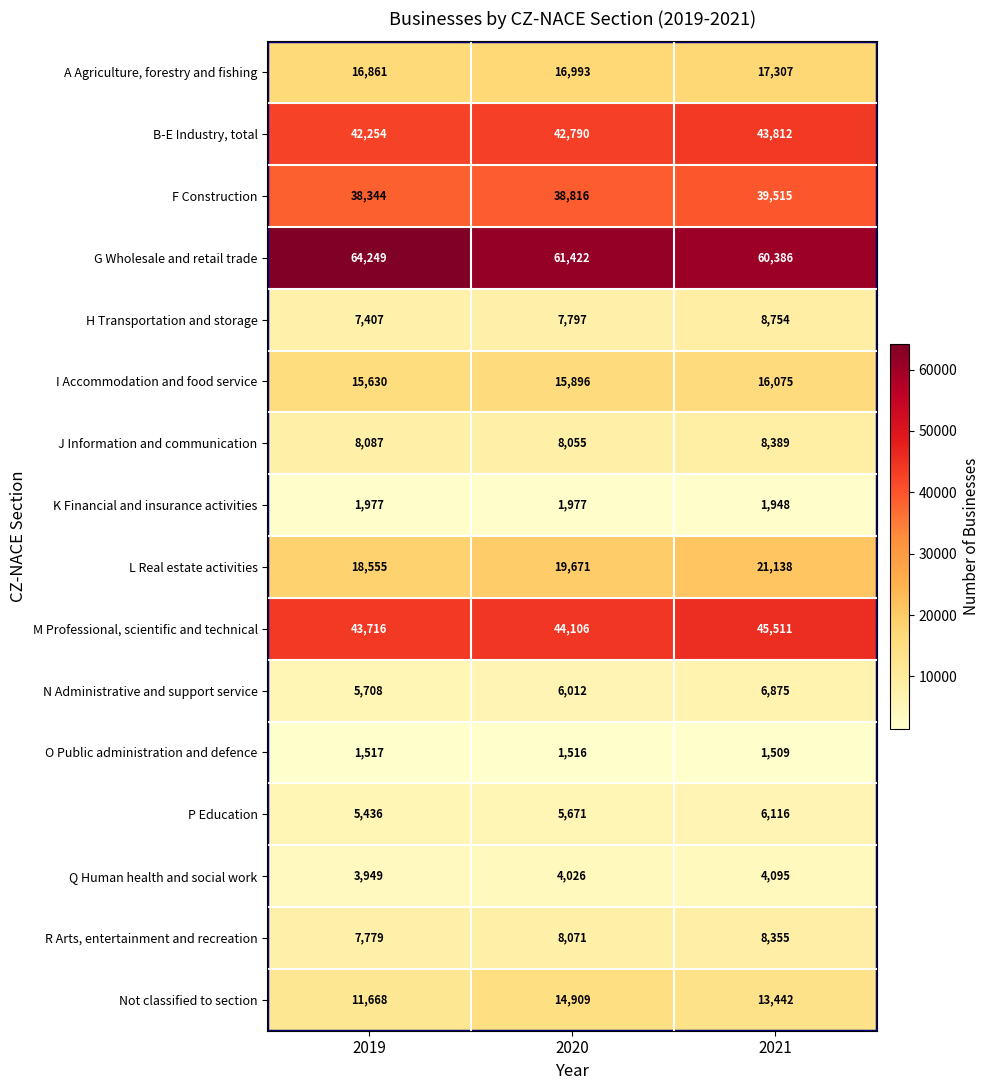

The value of R Arts, entertainment and recreation at 2020 is 8071. True or false?

True